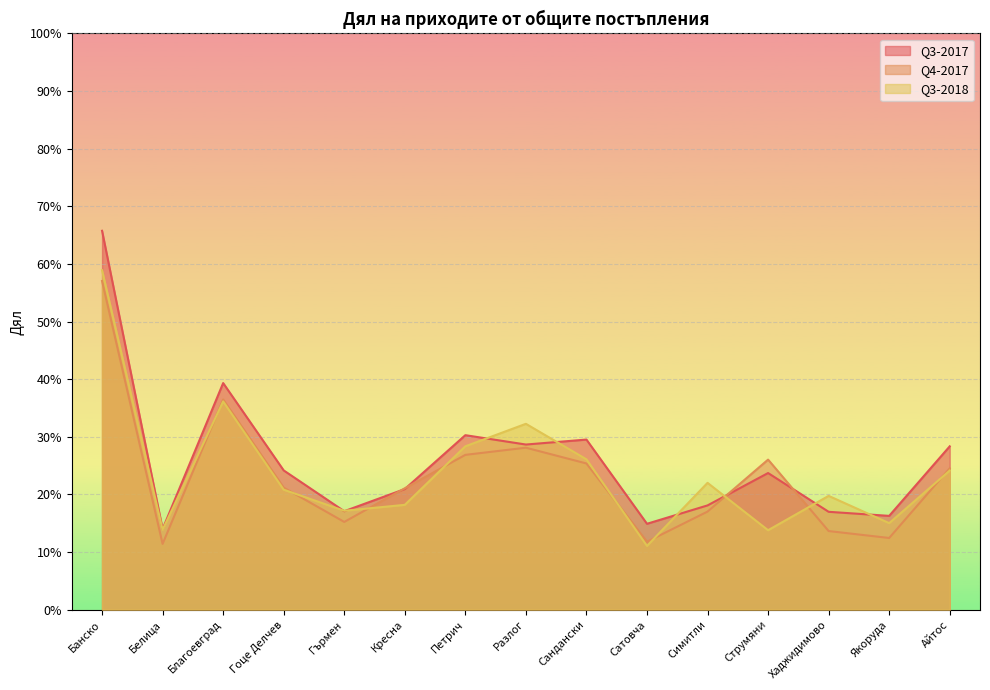

Reading left to right, list all the values displayed in this chart.

Q3-2017: Банско=0.7	Белица=0.1	Благоевград=0.4	Гоце Делчев=0.2	Гърмен=0.2	Кресна=0.2	Петрич=0.3	Разлог=0.3	Сандански=0.3	Сатовча=0.1	Симитли=0.2	Струмяни=0.2	Хаджидимово=0.2	Якоруда=0.2	Айтос=0.3
Q4-2017: Банско=0.6	Белица=0.1	Благоевград=0.4	Гоце Делчев=0.2	Гърмен=0.2	Кресна=0.2	Петрич=0.3	Разлог=0.3	Сандански=0.3	Сатовча=0.1	Симитли=0.2	Струмяни=0.3	Хаджидимово=0.1	Якоруда=0.1	Айтос=0.2
Q3-2018: Банско=0.6	Белица=0.1	Благоевград=0.4	Гоце Делчев=0.2	Гърмен=0.2	Кресна=0.2	Петрич=0.3	Разлог=0.3	Сандански=0.3	Сатовча=0.1	Симитли=0.2	Струмяни=0.1	Хаджидимово=0.2	Якоруда=0.2	Айтос=0.2